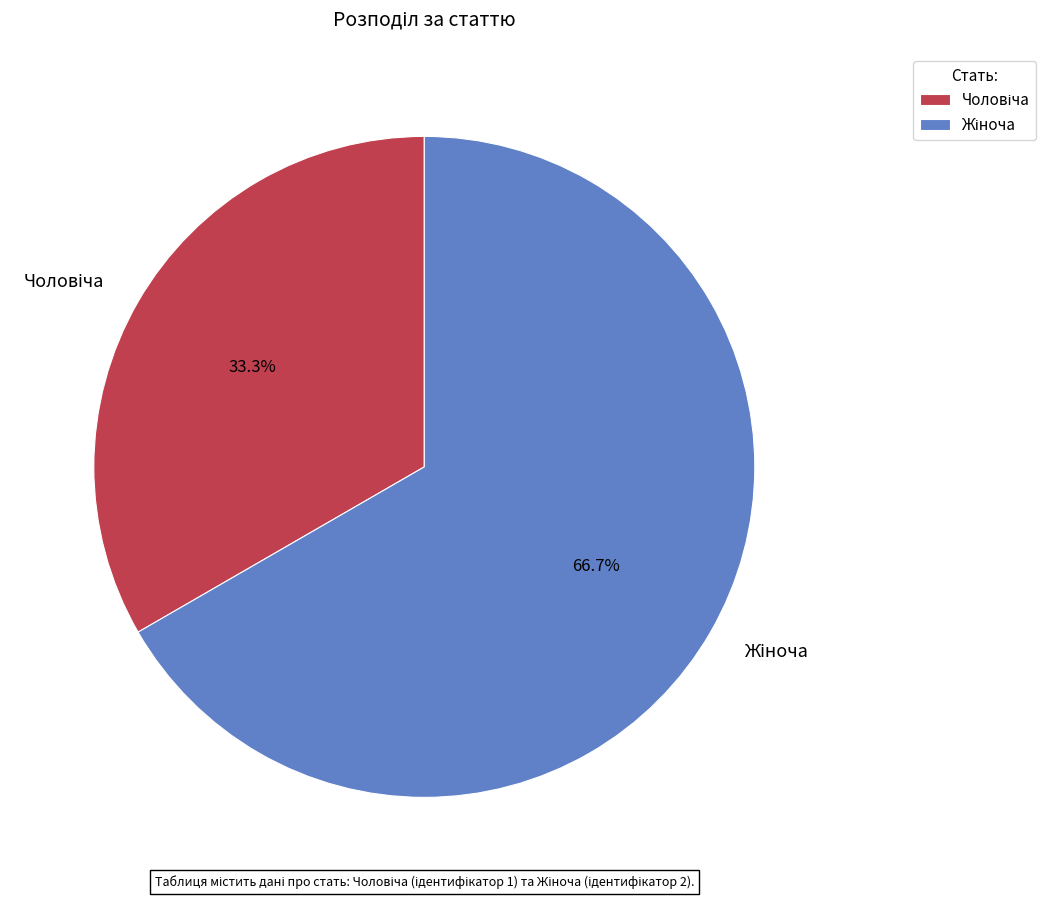

Is there a majority slice in this chart?

Yes